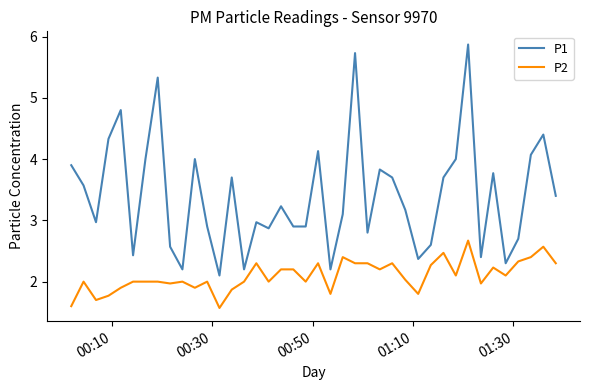

Does the chart display data point markers on the line(s)?

No